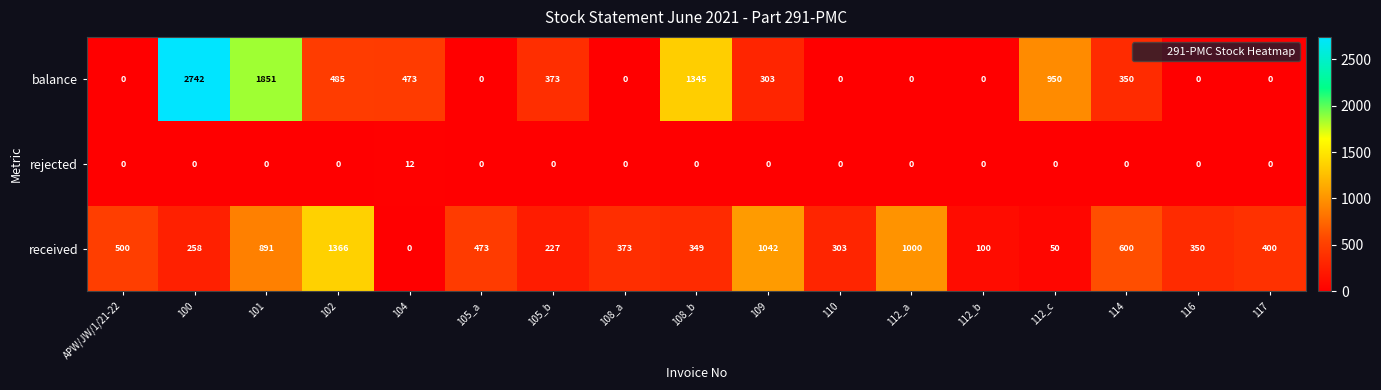

List the series in order of their peak value, highest first.

balance, received, rejected